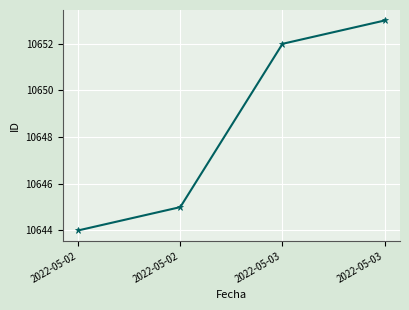

How many categories are shown in the chart?

4